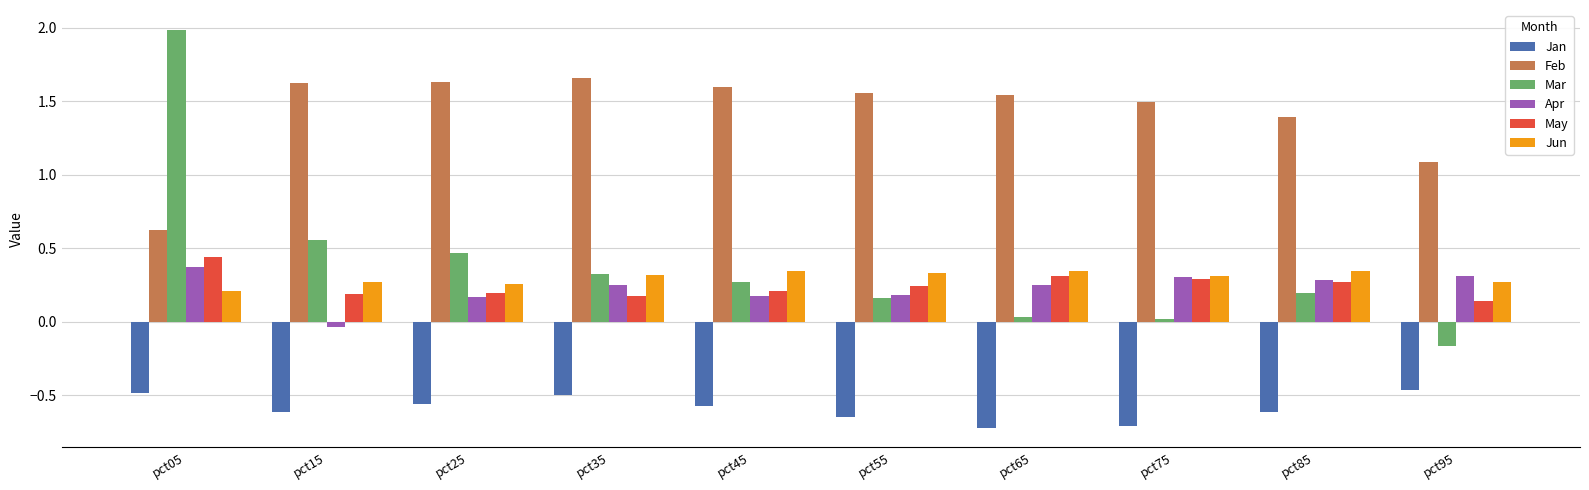

Which series changed the most between pct85 and pct95?

Mar